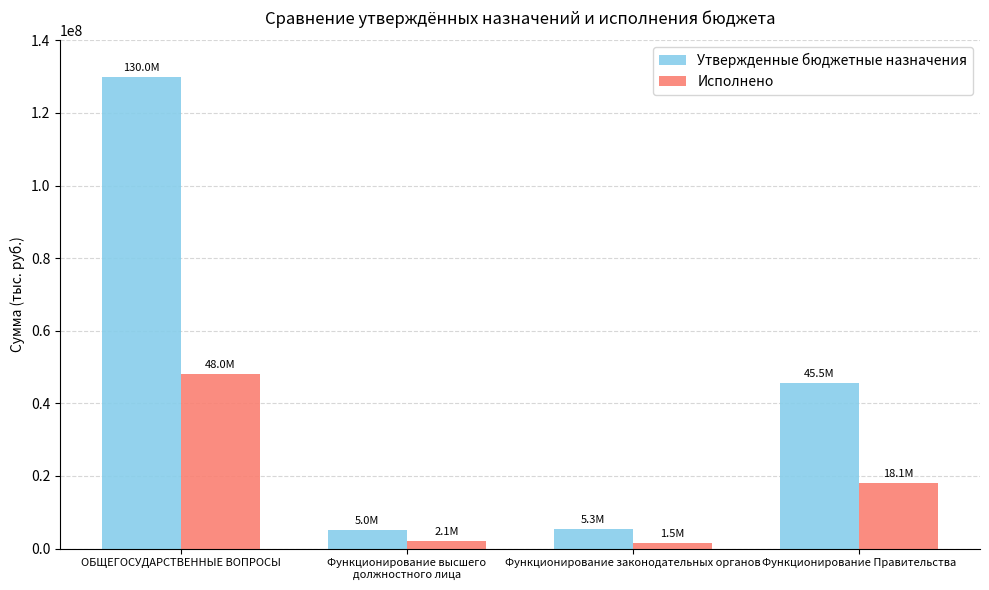

What is the label of the 3rd bar from the right?

Функционирование высшего
должностного лица